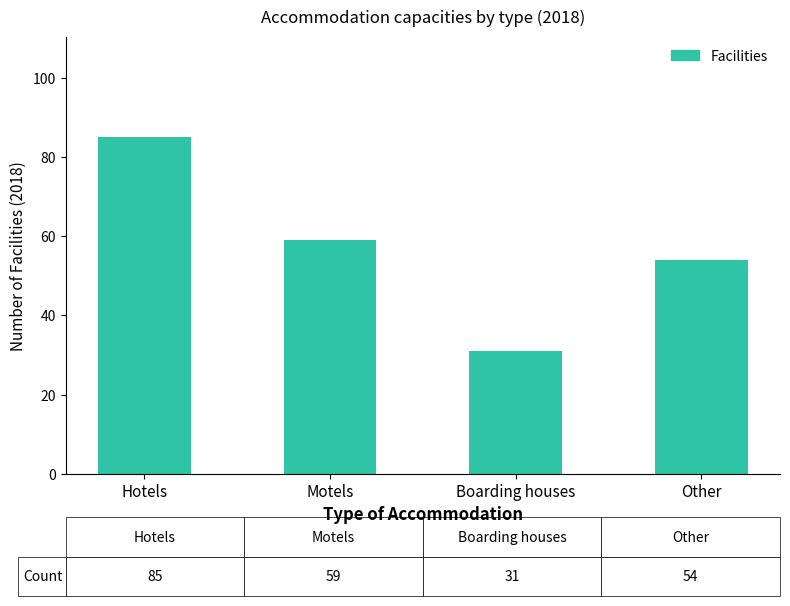

Is it true that the value at Boarding houses is 31?

True